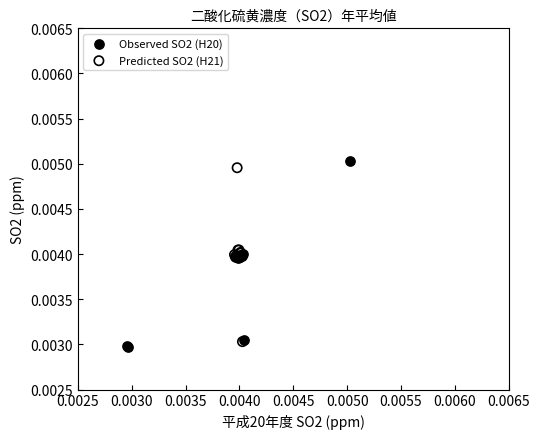

Which series has the widest spread of Y values?

Observed SO2 (H20)